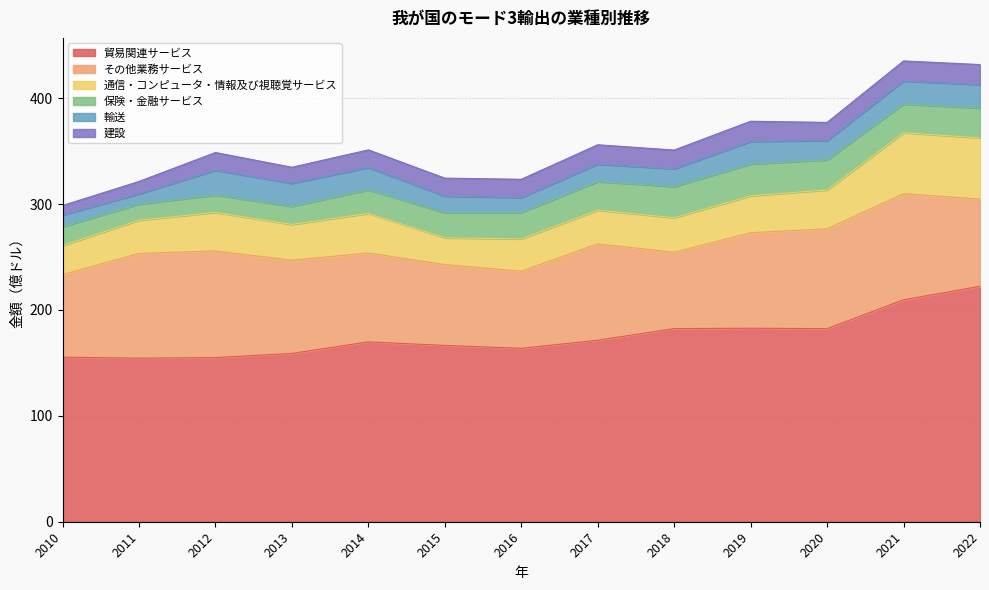

Reading left to right, list all the values displayed in this chart.

貿易関連サービス: 155.4	154.5	155.0	158.9	169.9	166.5	163.8	171.4	182.4	182.8	182.4	209.6	222.3
その他業務サービス: 78.0	98.9	100.7	88.1	84.0	76.4	72.8	91.0	72.1	90.2	94.3	100.3	82.5
通信・コンピュータ・情報及び視聴覚サービス: 27.4	31.4	36.3	33.7	37.4	25.3	30.5	31.8	32.6	34.8	36.7	57.5	57.8
保険・金融サービス: 17.8	15.2	16.4	17.1	22.2	23.6	24.9	27.0	29.4	29.9	28.4	27.1	28.1
輸送: 11.0	9.6	23.4	21.8	21.1	15.7	14.1	16.5	16.8	21.4	18.2	21.8	22.1
建設: 9.0	11.8	16.8	15.2	16.8	17.0	17.4	18.4	17.7	19.2	17.2	19.0	19.0